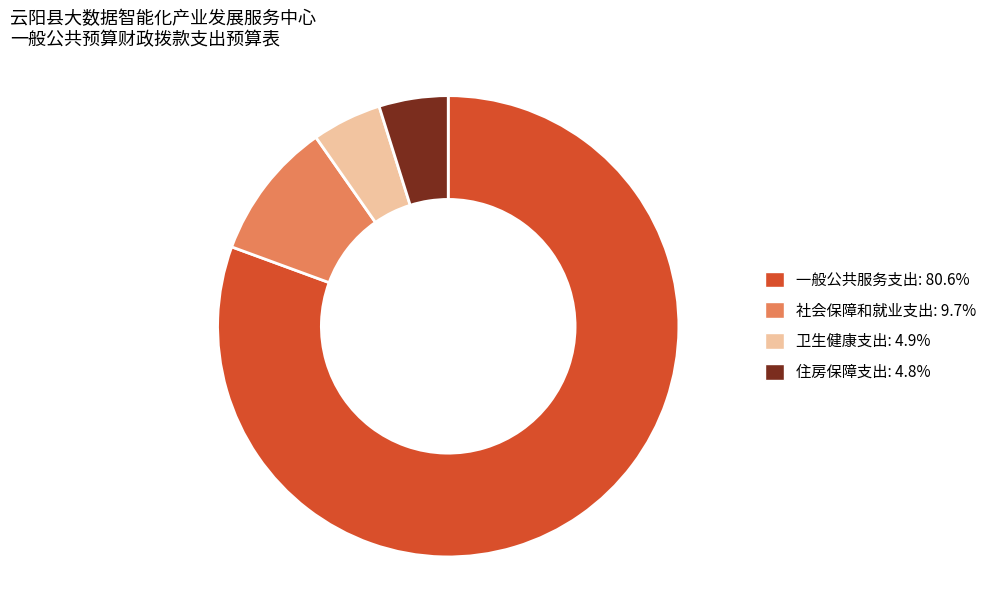

What is the majority slice?

一般公共服务支出